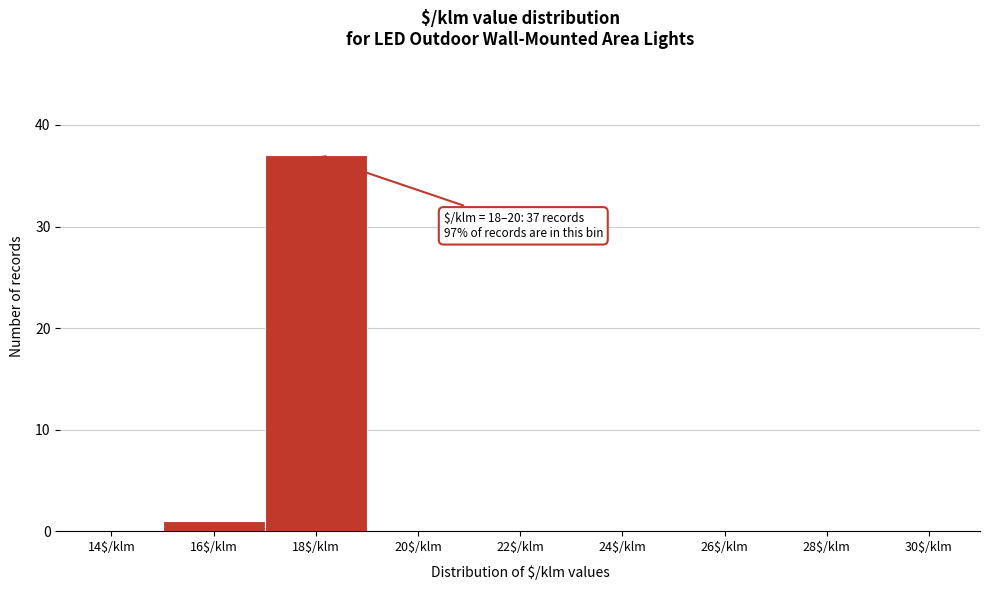

At which category does the chart reach its peak across all series?

18$/klm